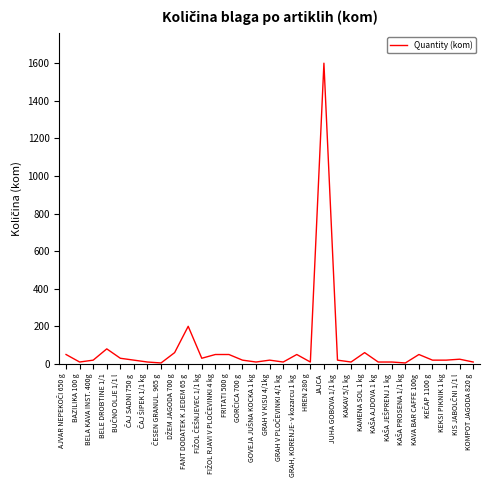

True or false: the data shows 1600 at JAJCA.

True